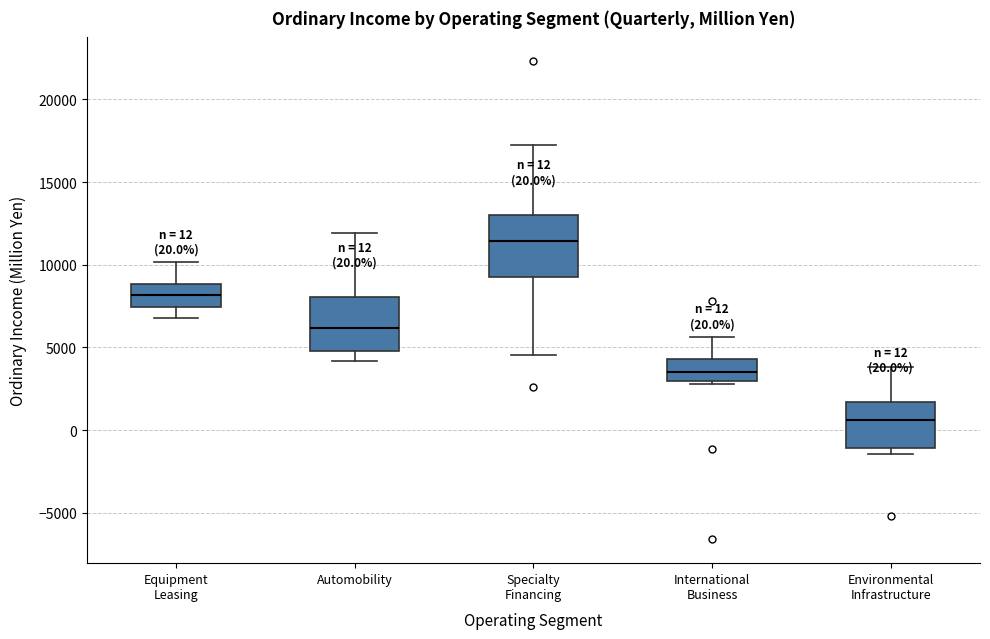

Which box has the lowest median line?

Environmental Infrastructure